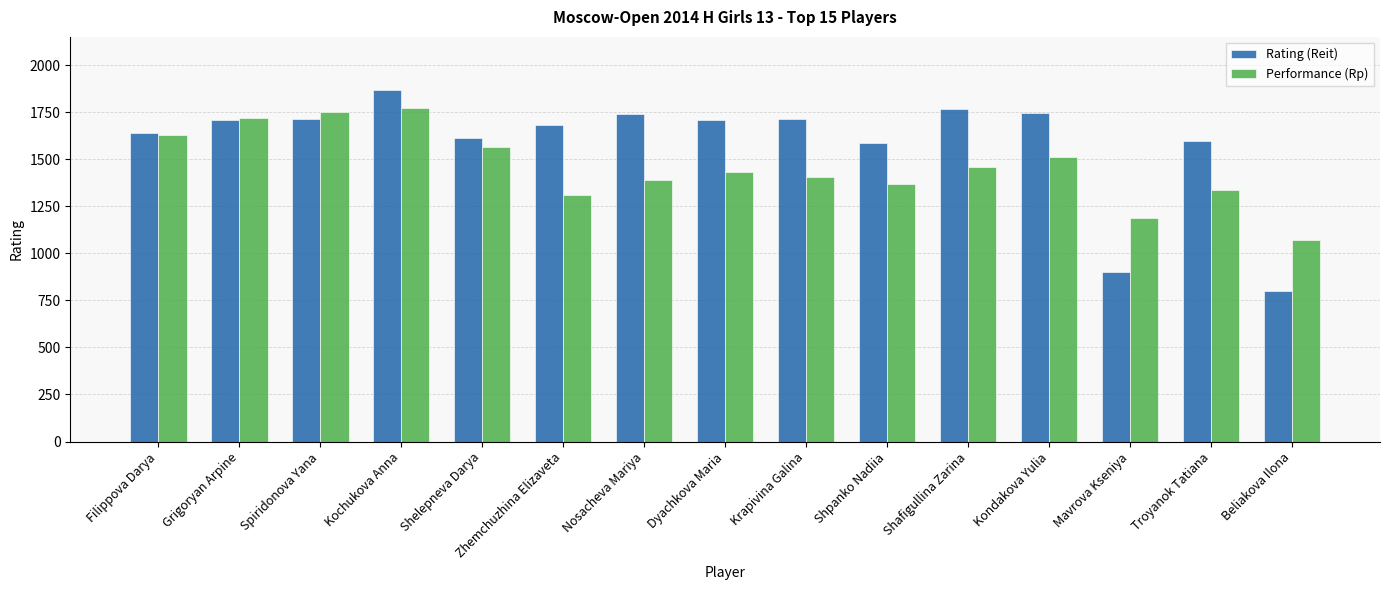

Does the chart contain stacked bars?

No